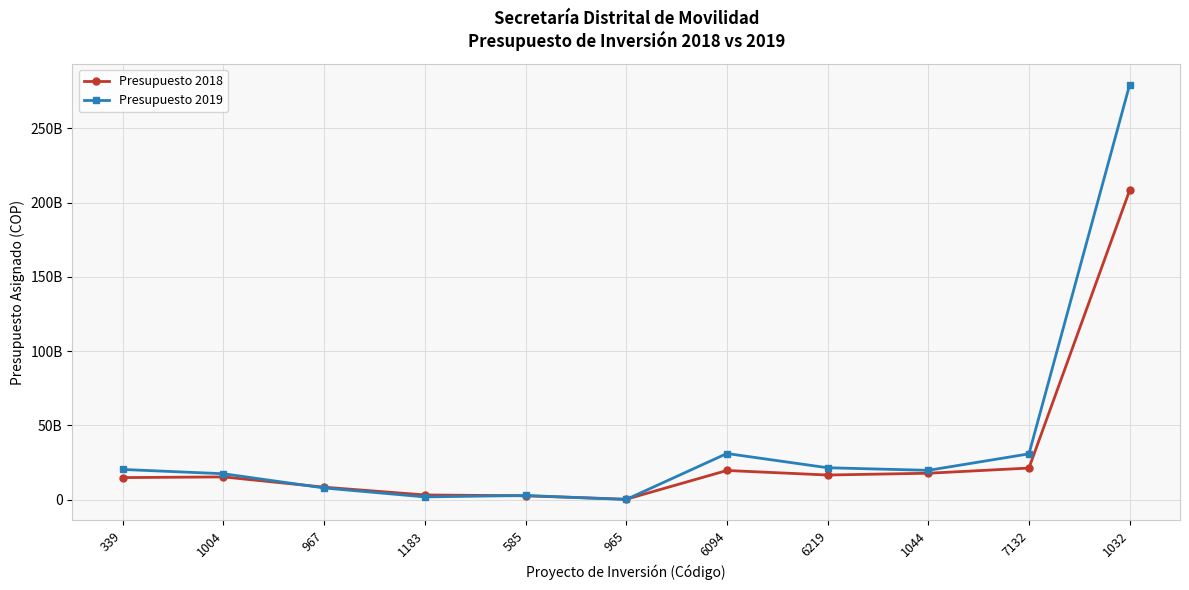

What is the label of the 7th point from the right?

585